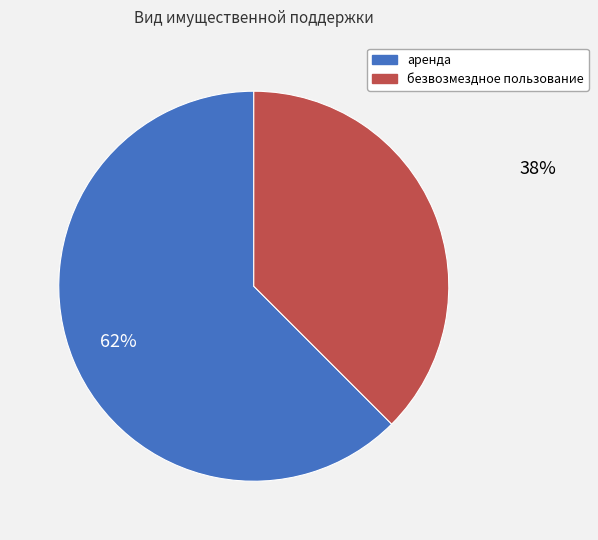

Between безвозмездное пользование and аренда, which is larger?

аренда